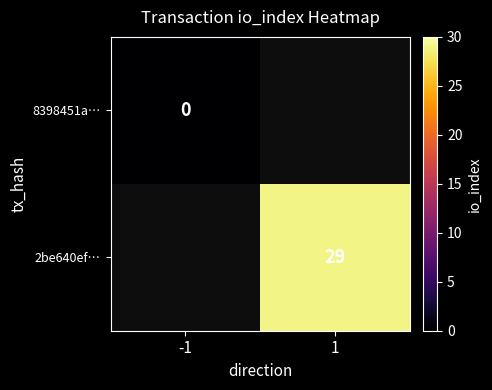

True or false: 2be640ef… has a value of 51 at 1.

False